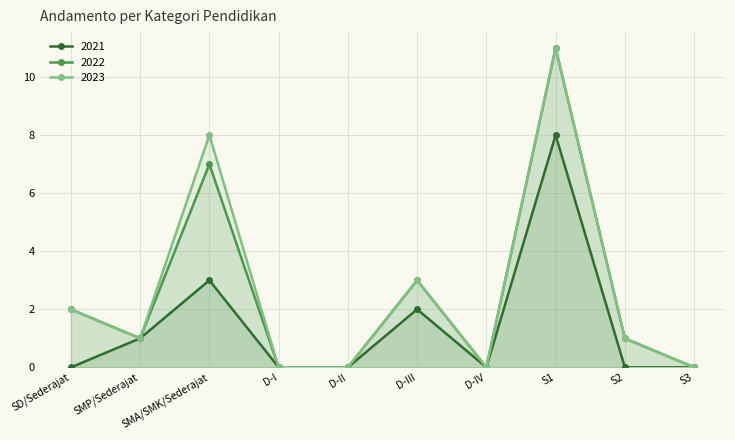

What is the sum of all 2021 values?

14